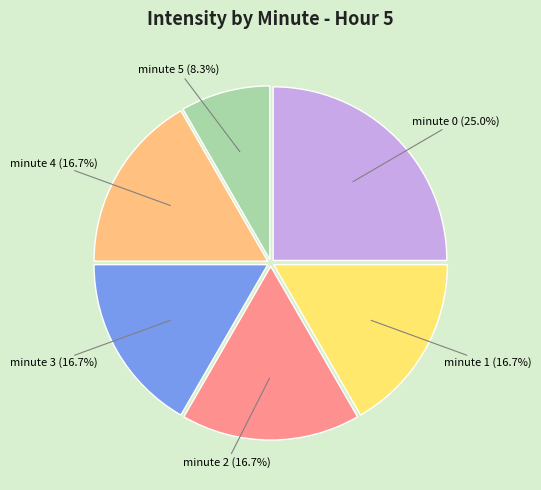

What percentage is the minute 0 slice, to the nearest percent?

25%